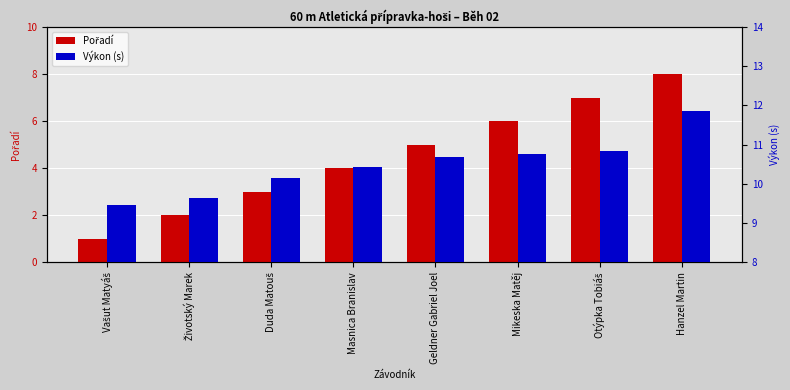

At which category does the chart reach its minimum across all series?

Vašut Matyáš